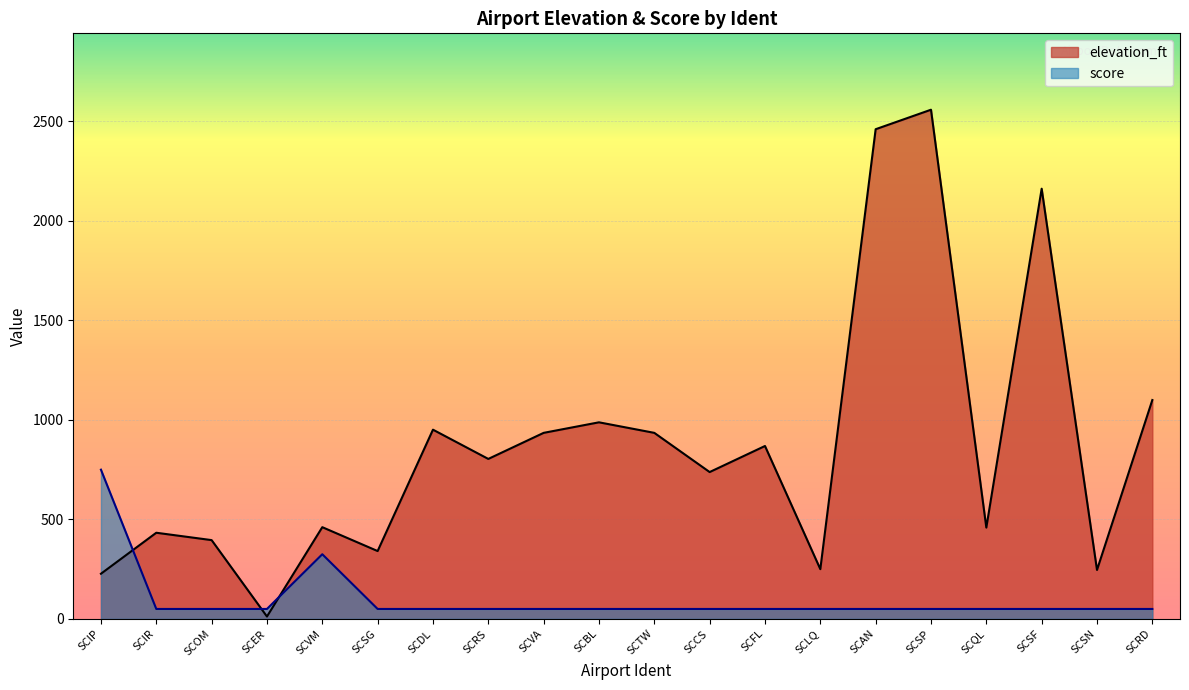

Is the value of elevation_ft at SCFL greater than the value of score at SCOM?

Yes